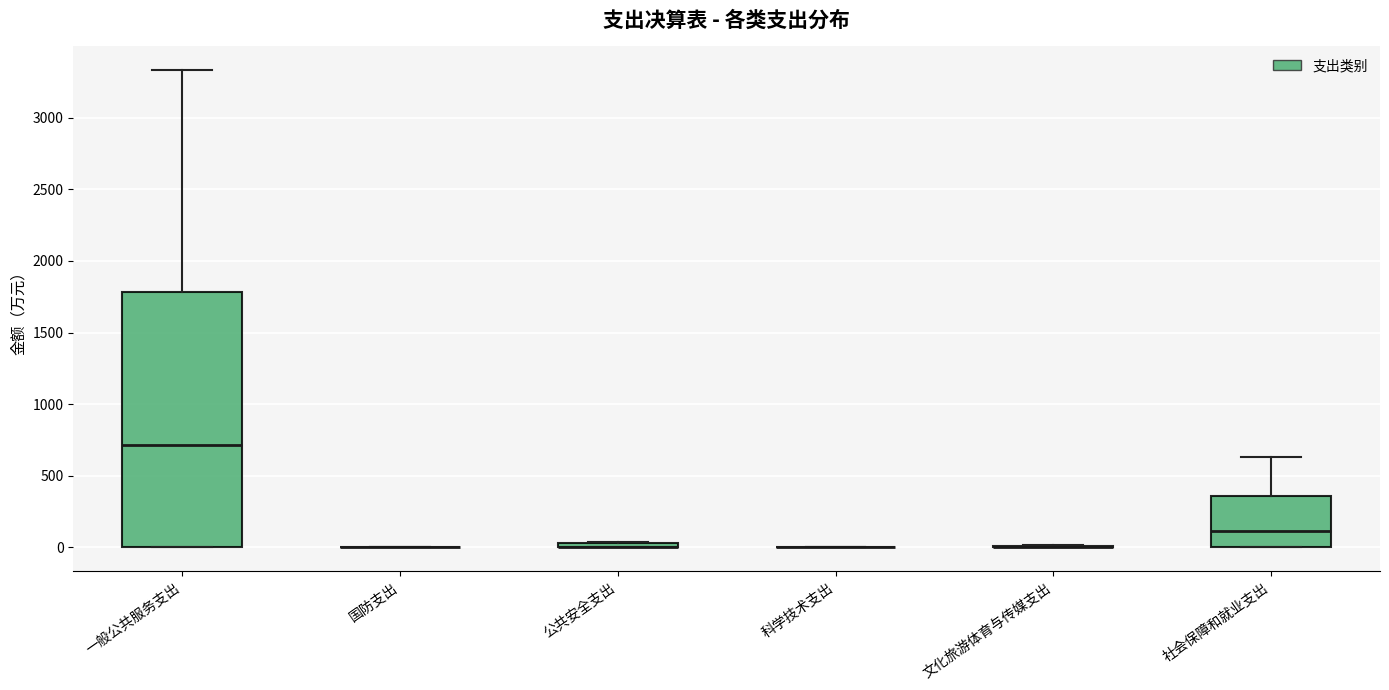

Which box is the tallest, from its lower edge to its upper edge?

一般公共服务支出